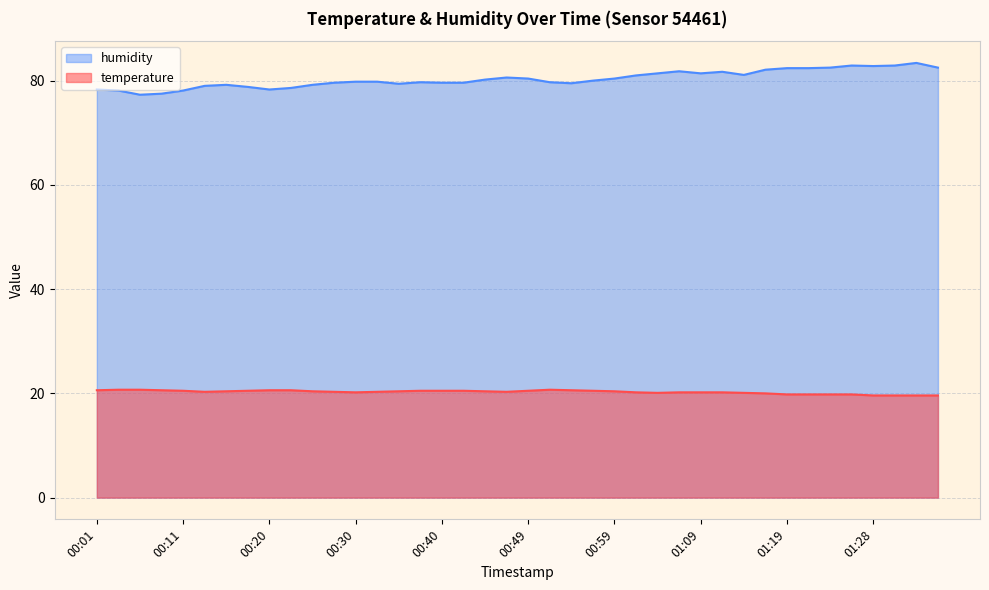

What is the total value across all series at 00:01?

98.9